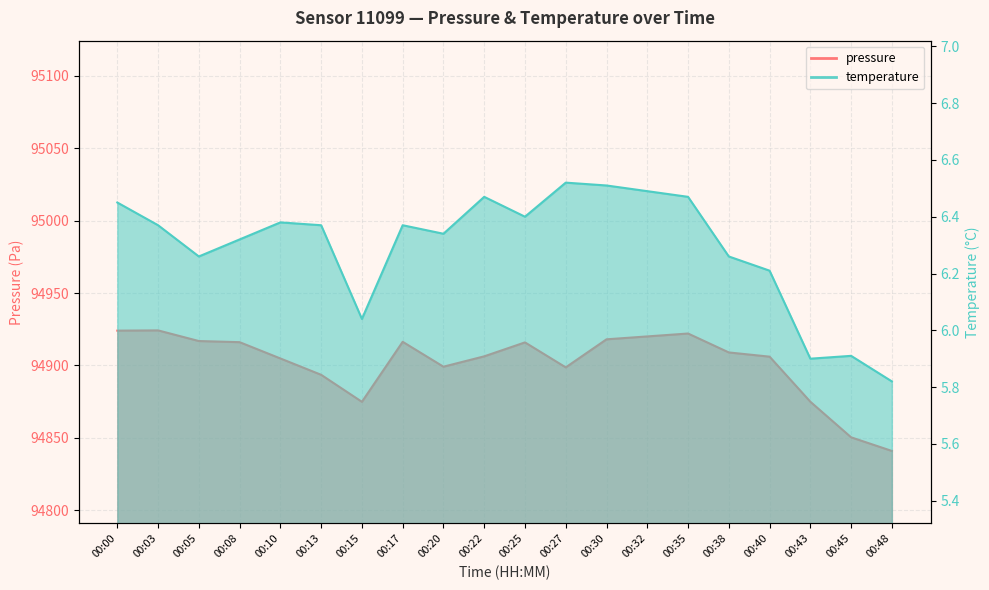

How many categories are shown in the chart?

20